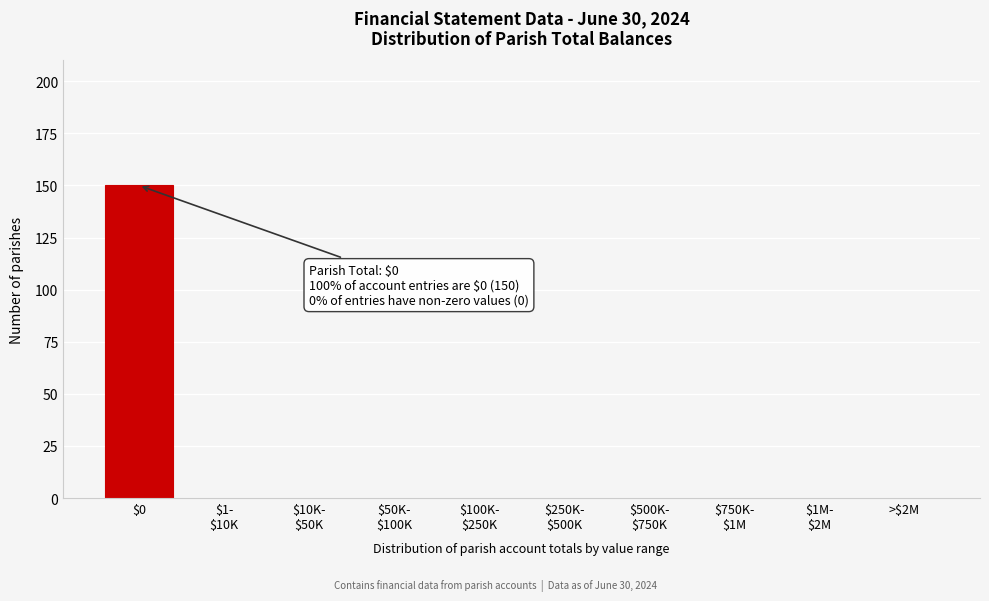

Is it true that the value at $0 is 150?

True